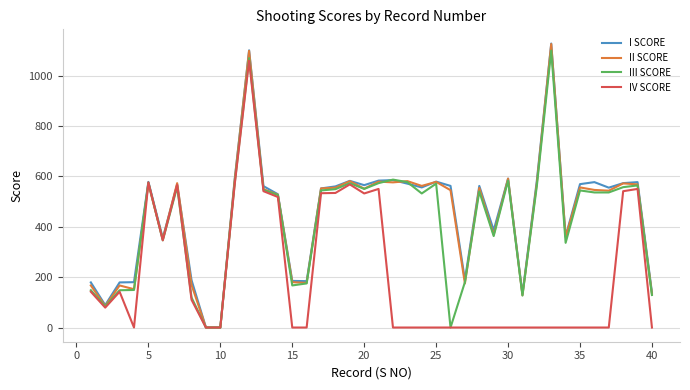

What is the highest value of the I SCORE series?

1127